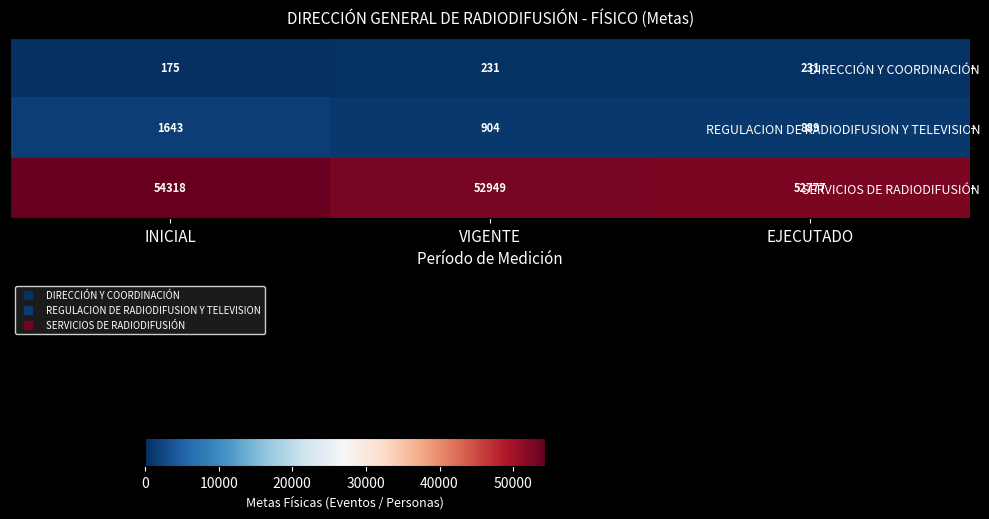

The DIRECCIÓN Y COORDINACIÓN series shows 361 at VIGENTE. True or false?

False